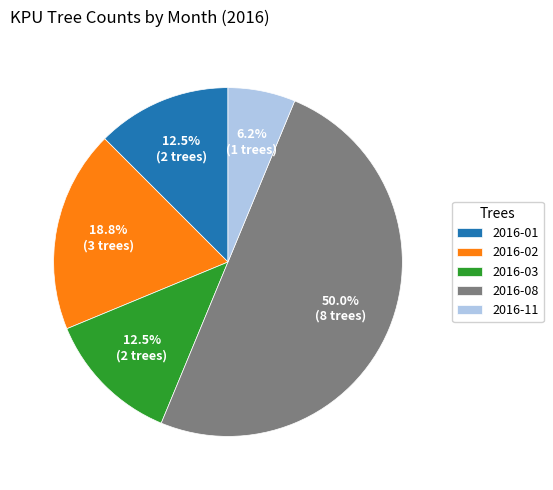

What is the smallest slice in the pie chart?

2016-11